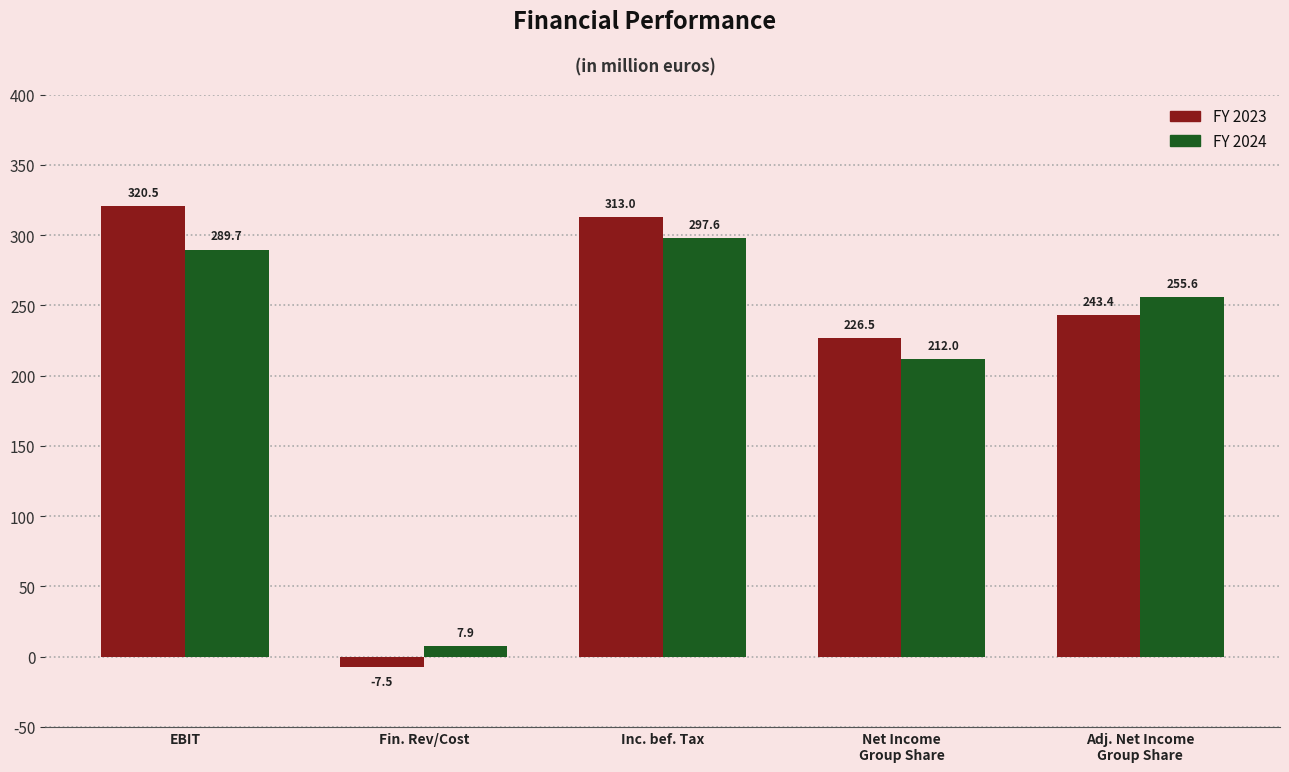

How many categories are shown in the chart?

5